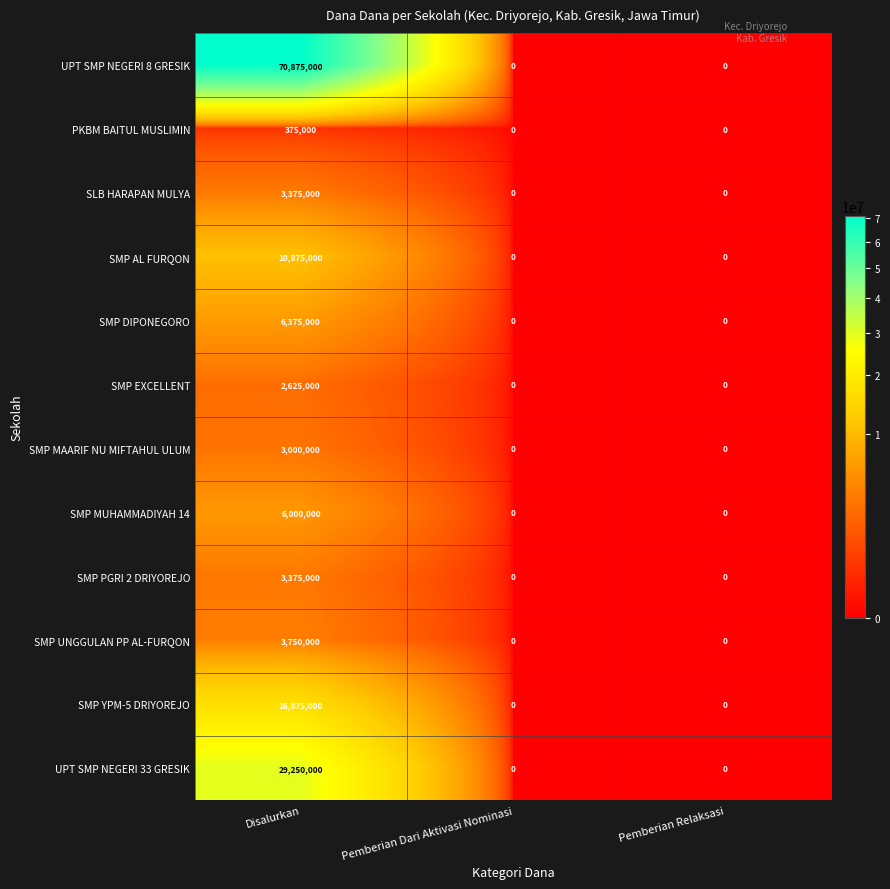

Is it true that SMP PGRI 2 DRIYOREJO equals 1743436 at Pemberian Relaksasi?

False